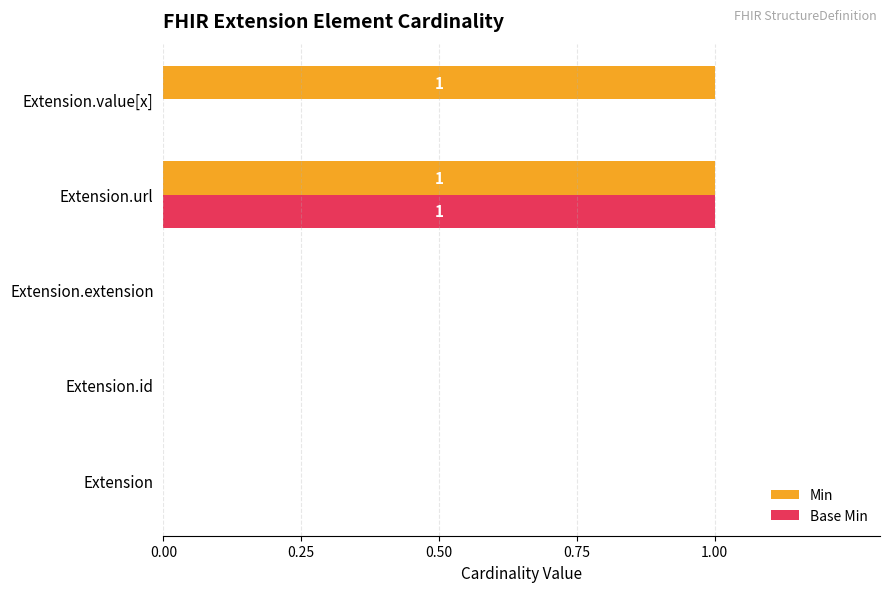

True or false: Base Min has a value of 0 at Extension.value[x].

True